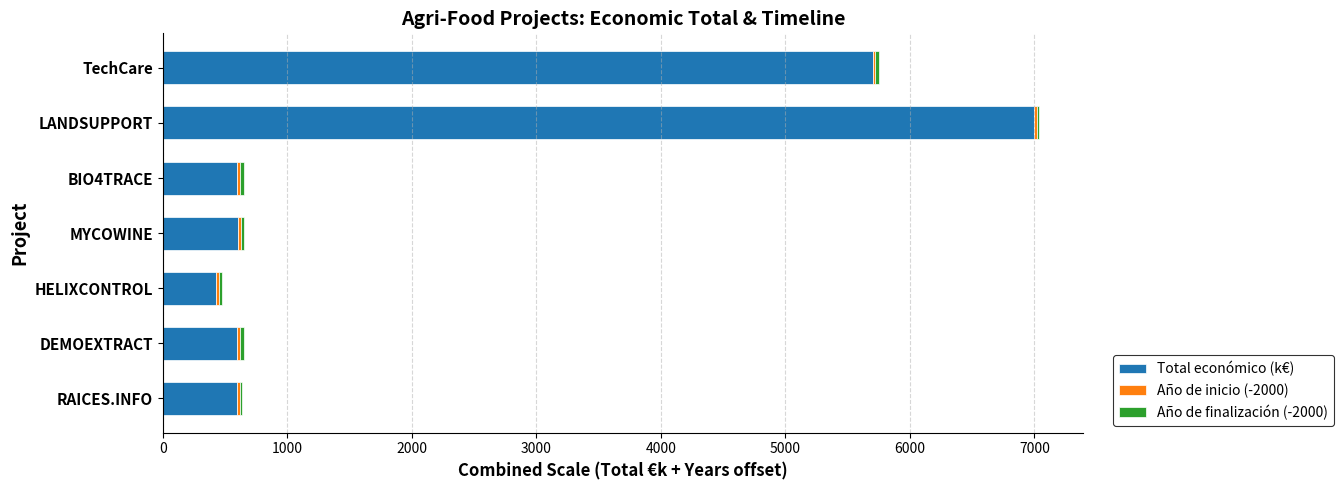

At which category is the sum across all series the highest?

LANDSUPPORT